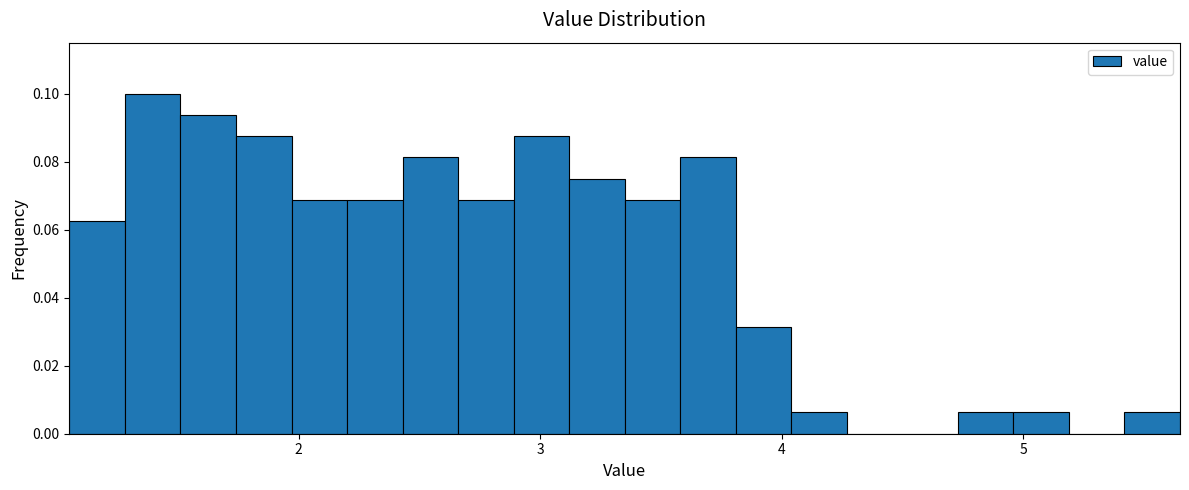

Around what value on the x-axis is the tallest bar? Give the approximate position of its centre, as read against the axis.

1.4